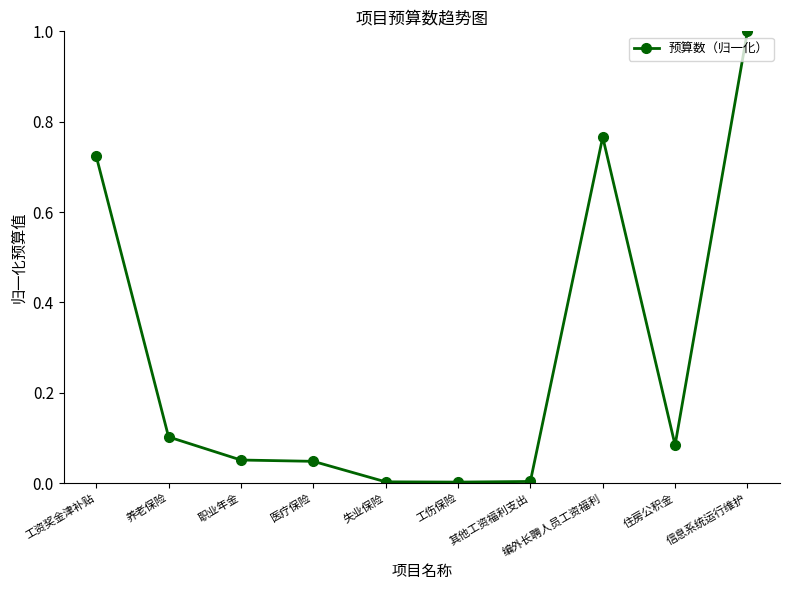

Which has a higher value, 医疗保险 or 失业保险?

医疗保险